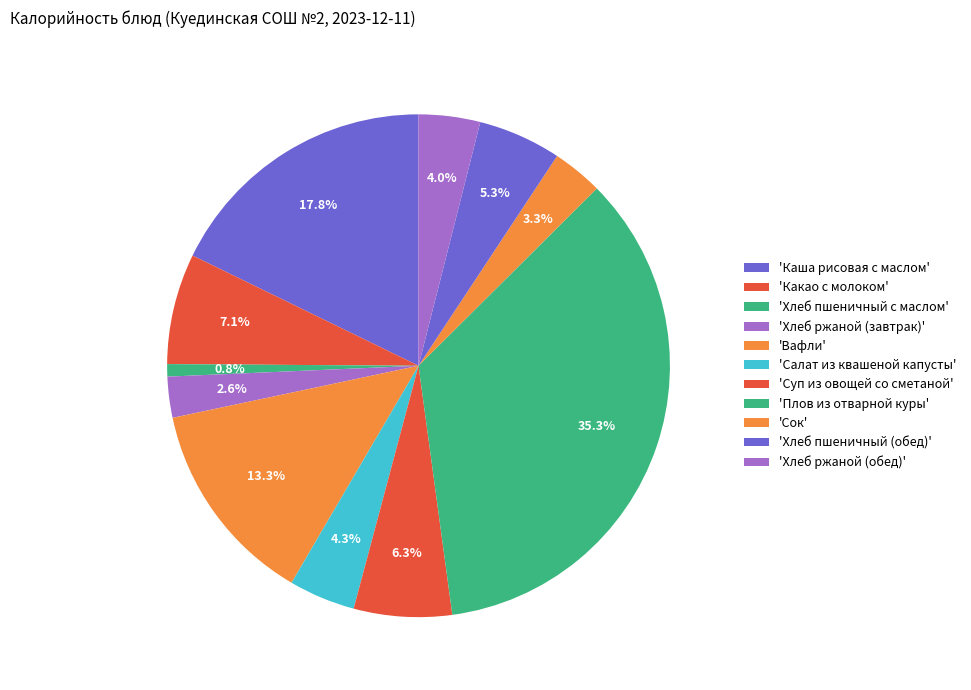

Count the number of slices in the pie.

11